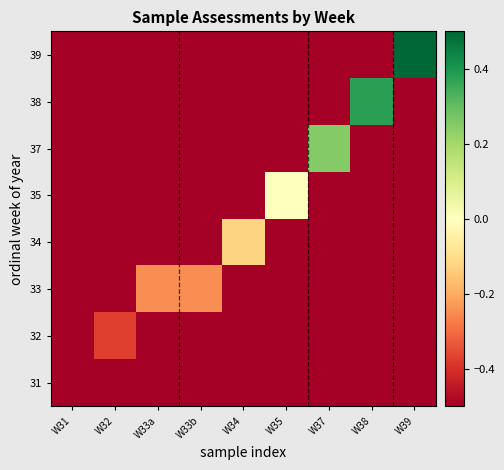

What is the spread (max minus min) of values at W32?

4.0